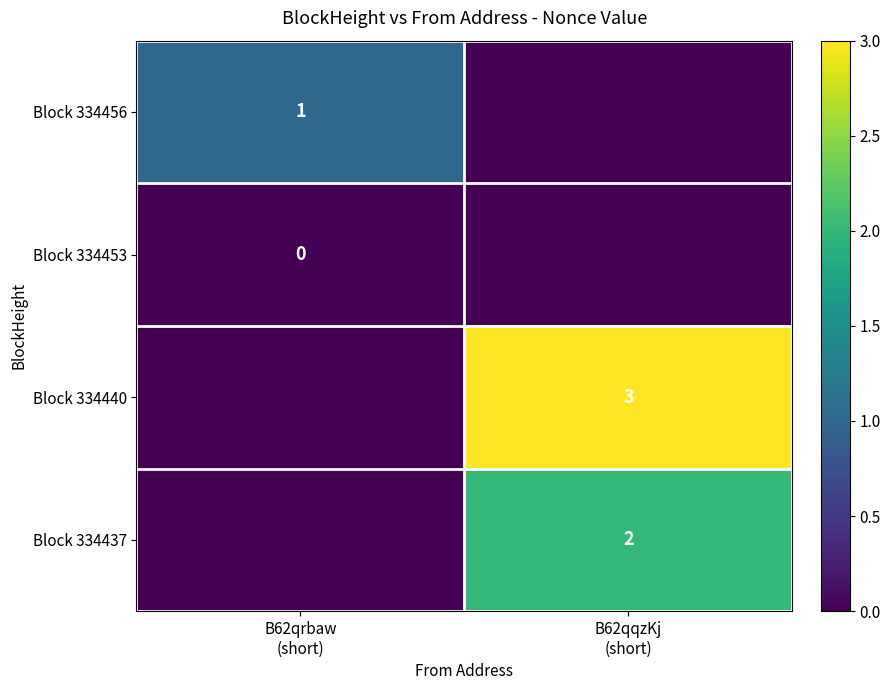

Count the number of categories in the chart.

2